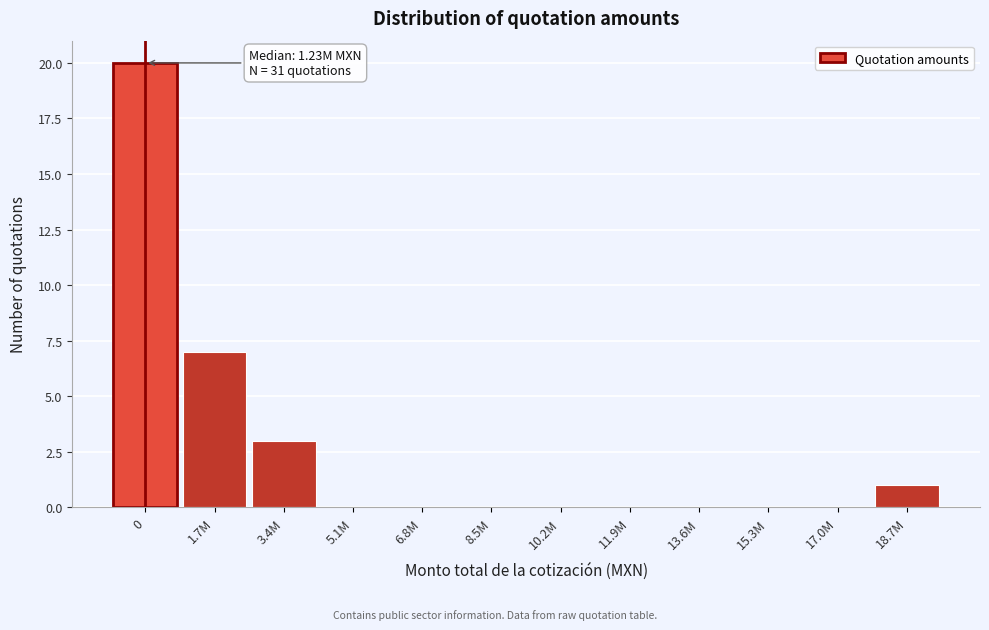

Reading left to right, list all the values displayed in this chart.

0=20	1.7M=7	3.4M=3	5.1M=0	6.8M=0	8.5M=0	10.2M=0	11.9M=0	13.6M=0	15.3M=0	17.0M=0	18.7M=1